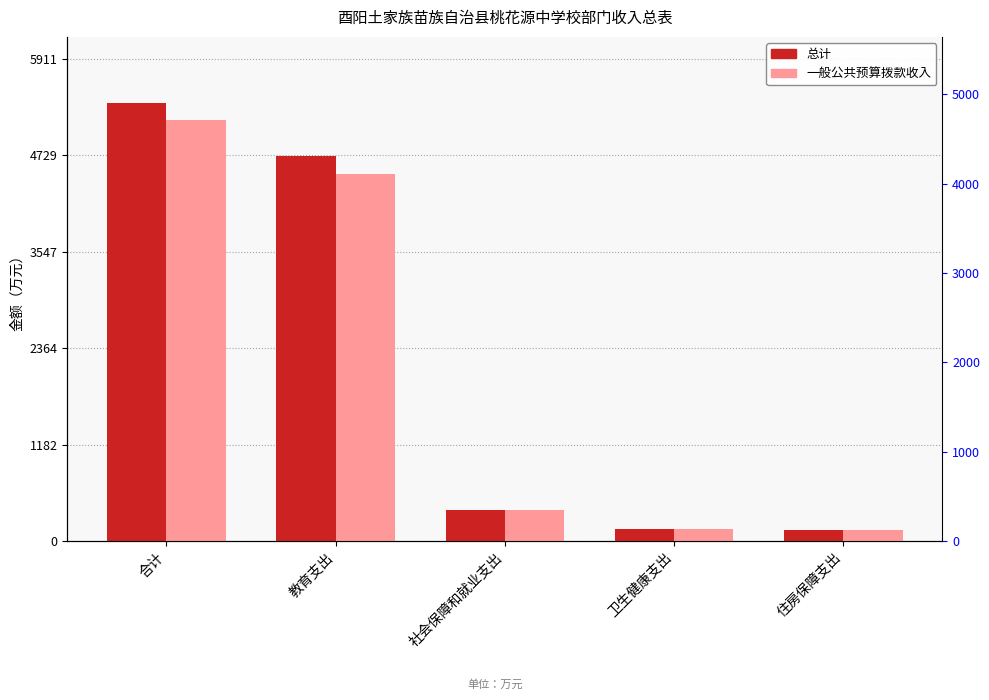

What is the difference between the second highest and second lowest values in the 总计 series?

4573.8